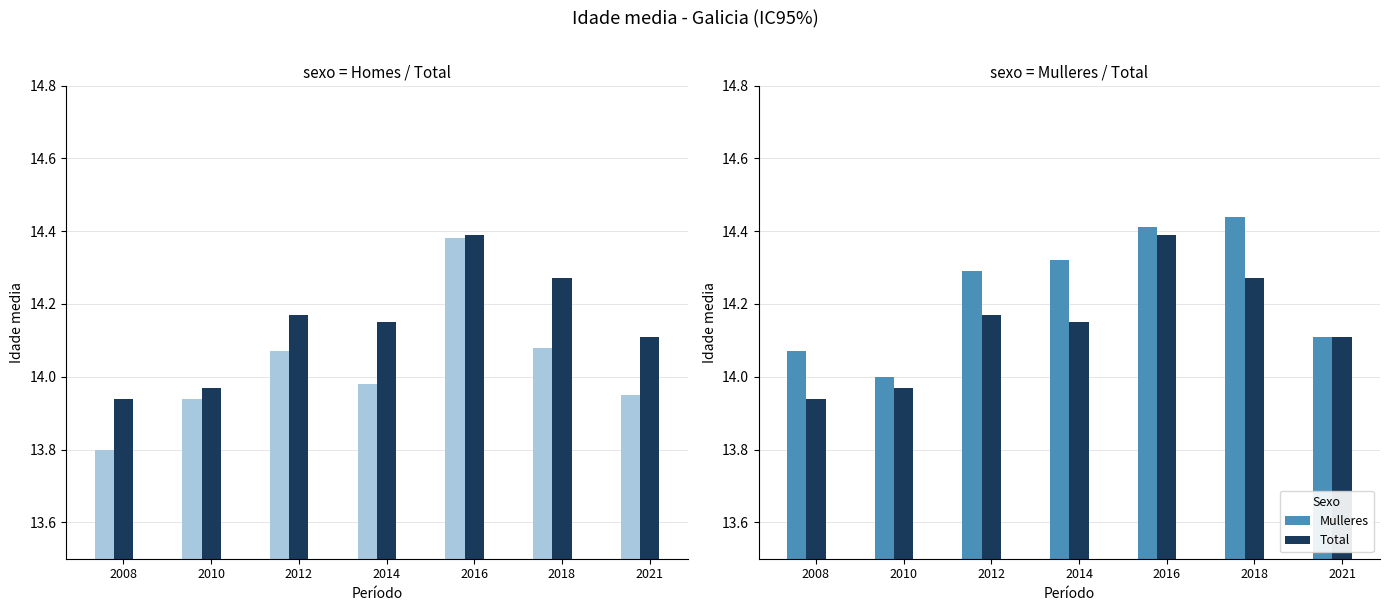

Count the number of categories in the chart.

7